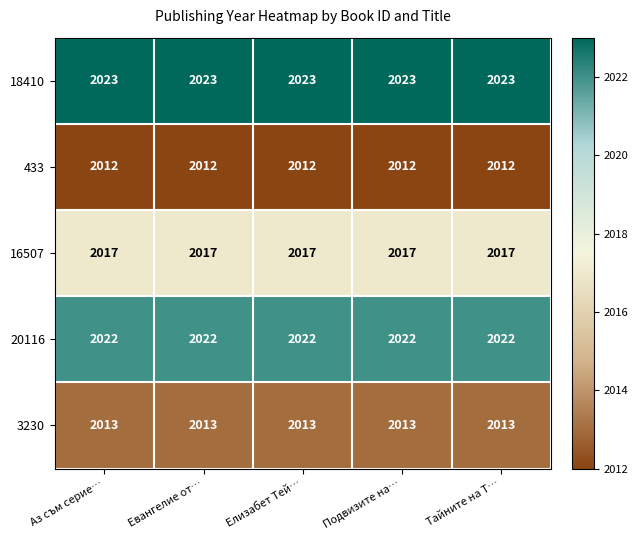

Count the number of data series in this chart.

5